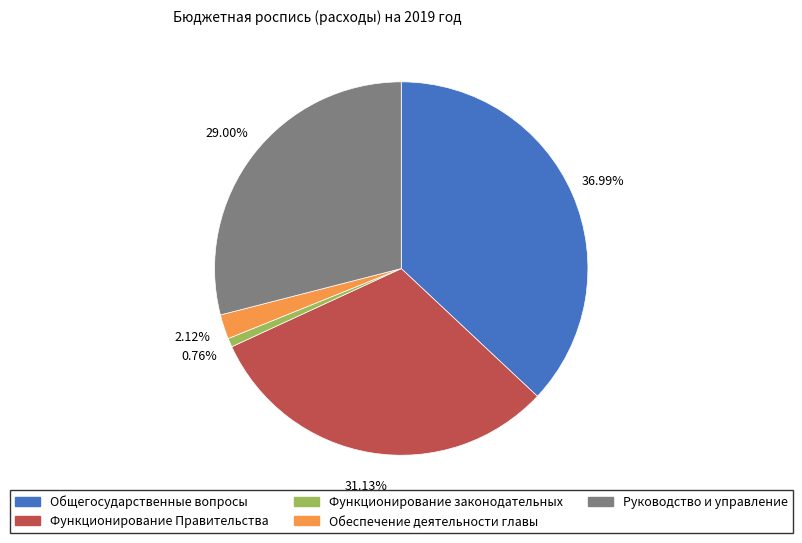

Is there a majority slice in this chart?

No